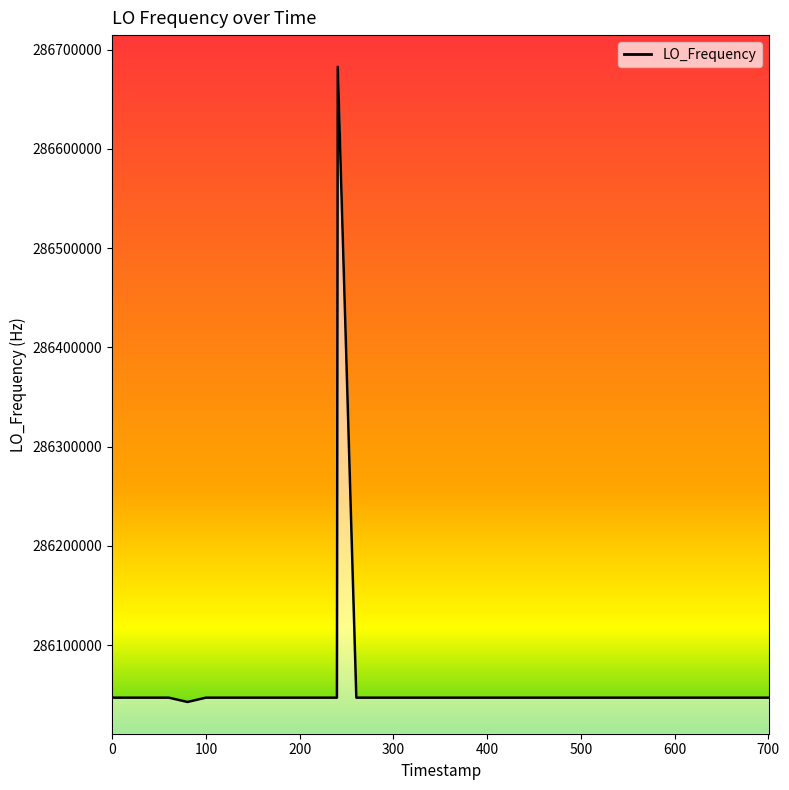

What is the smallest value displayed?

286042673.8